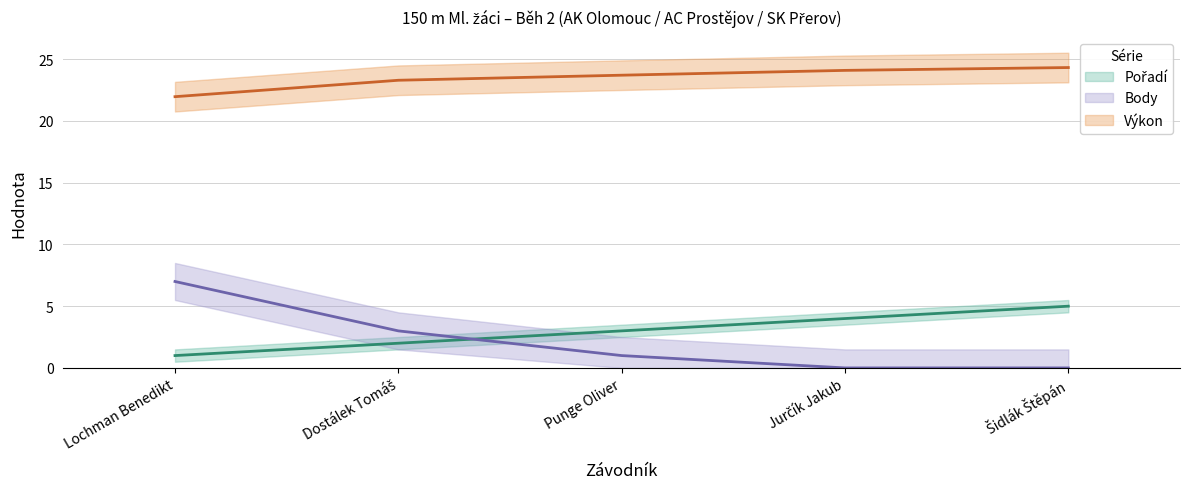

At which label does Pořadí first exceed 3?

Jurčík Jakub